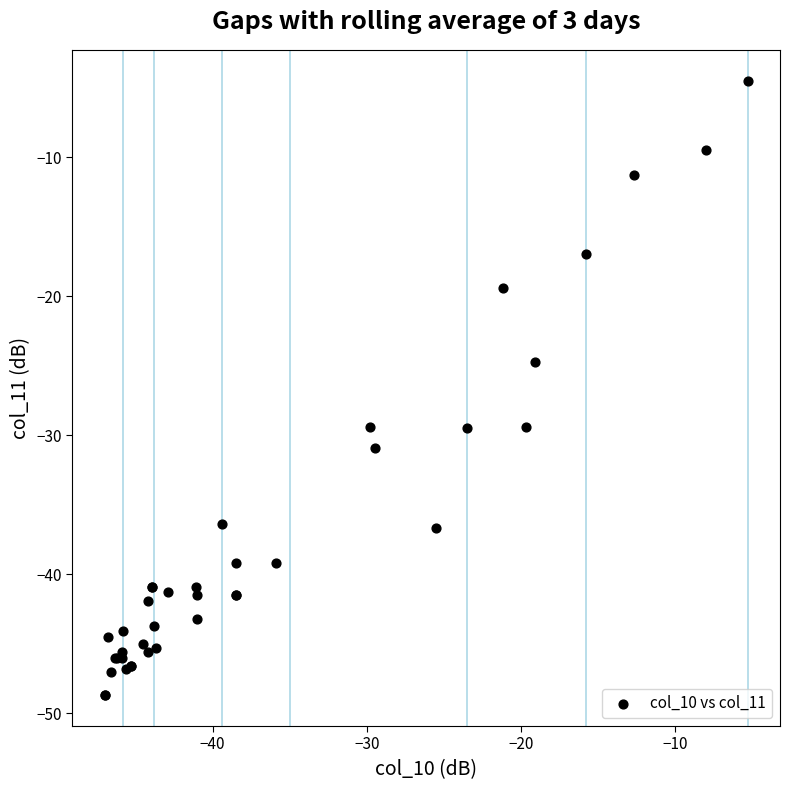

What Y value in the scatter plot is closest to -26?

-24.7